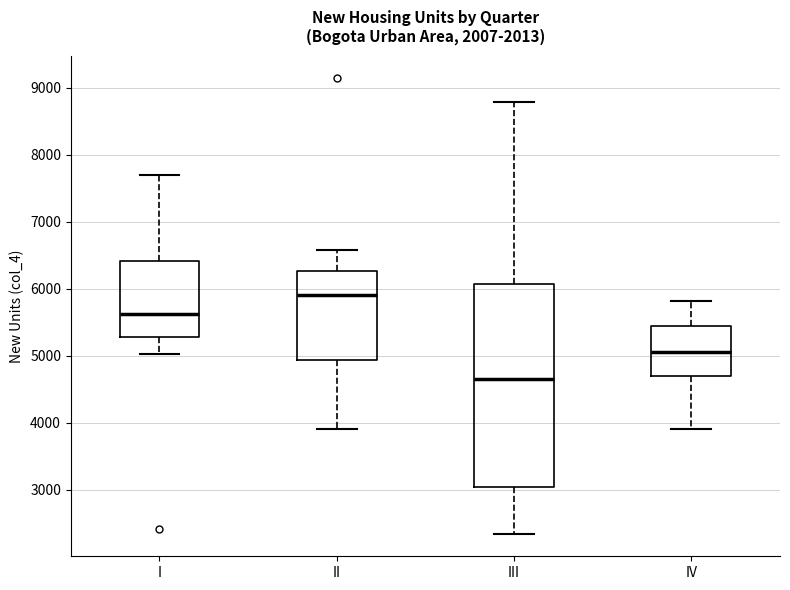

Reading left to right, transcribe this box plot: for each box, give where its median line is, the range the box spans, and where its two whiskers end, as read against the y-axis. The values are not printed on the chart, so give them approximately, as read against the axis.

I: median 5600, box 5300 to 6400, whiskers 5000 to 7700
II: median 5900, box 4900 to 6300, whiskers 3900 to 6600
III: median 4700, box 3000 to 6100, whiskers 2300 to 8800
IV: median 5100, box 4700 to 5400, whiskers 3900 to 5800